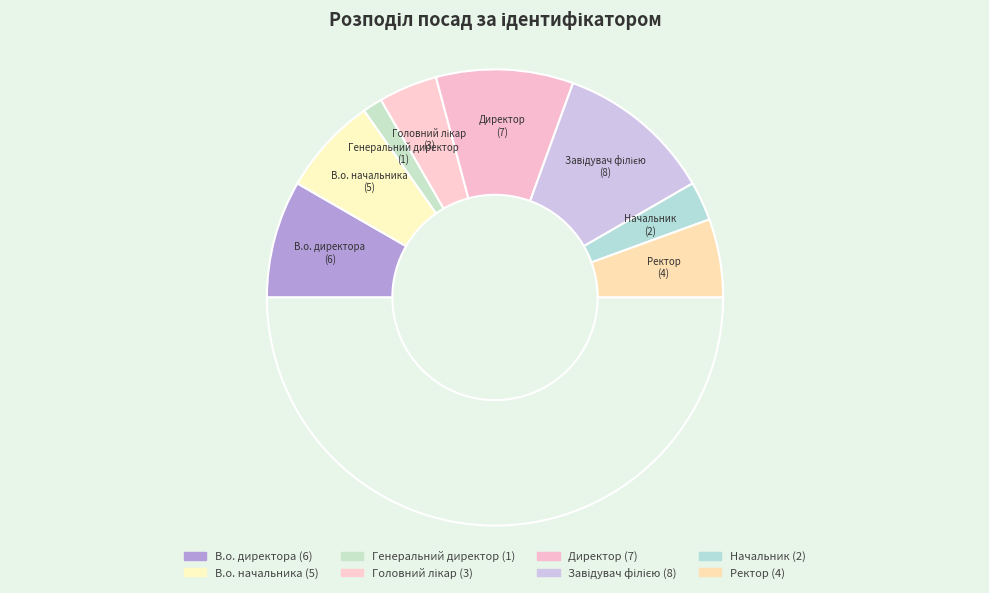

How many segments does this pie chart have?

9